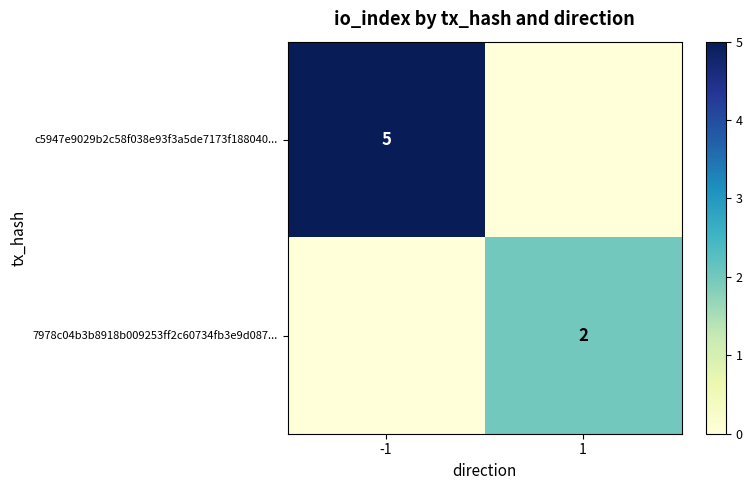

True or false: 7978c04b3b8918b009253ff2c60734fb3e9d087... has a value of 4 at 1.

False